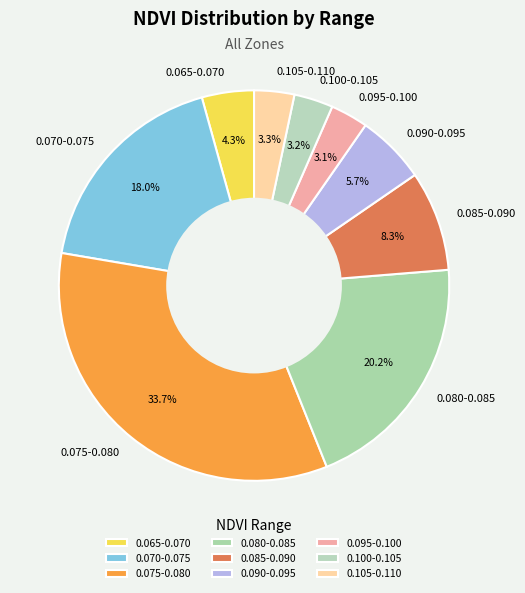

Which slice is the largest?

0.075-0.080